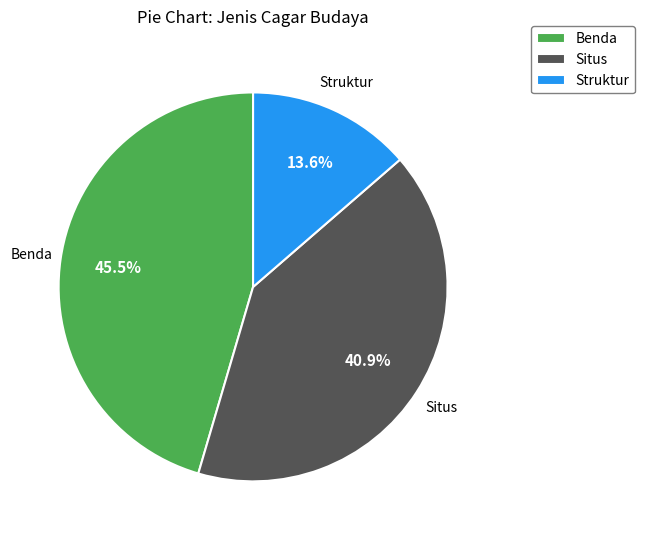

Is it true that Situs is 46% of the pie?

False